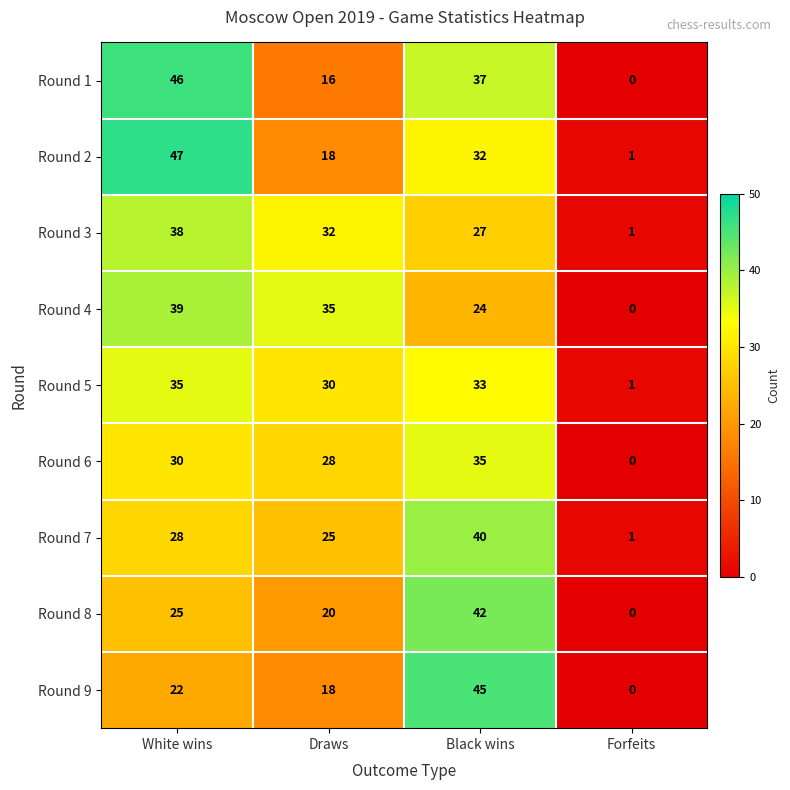

What is the total value across all series at Forfeits?

4